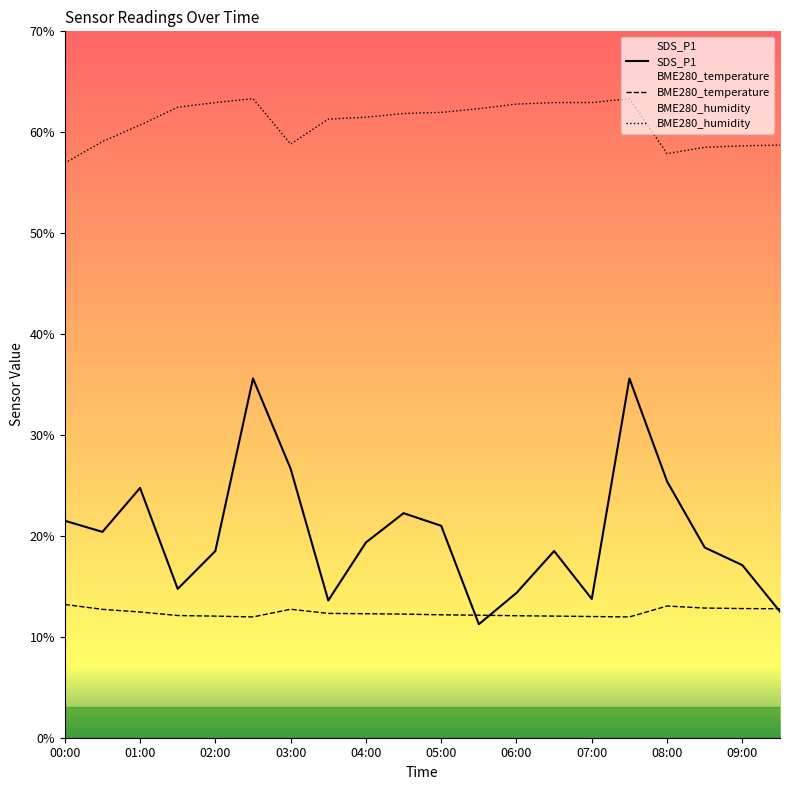

What is the total value across all series at 02:00?

93.5